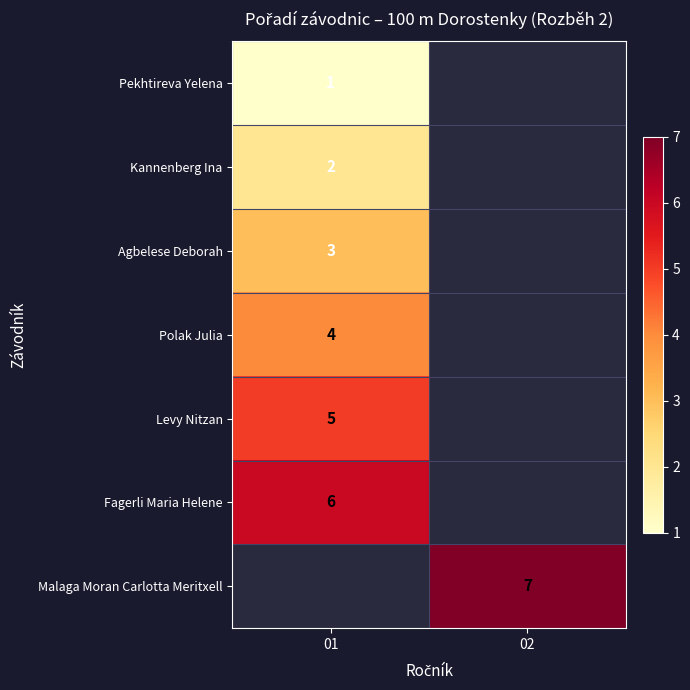

Is it true that Kannenberg Ina equals 3 at 01?

False